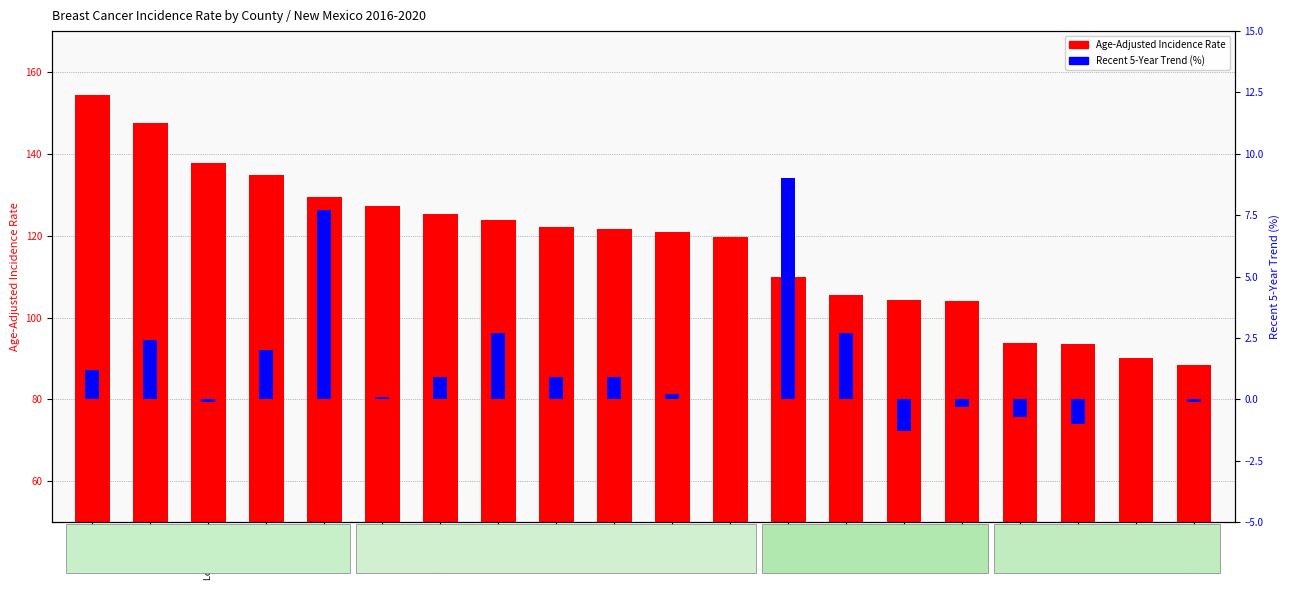

Reading left to right, transcribe all the data shown in this chart.

Union=154.4	Torrance=147.6	Los Alamos=137.7	Quay=134.8	Santa Fe=129.4	Sandoval=127.3	Bernalillo=125.2	Dona Ana=123.9	Luna=122.1	Socorro=121.7	Valencia=120.8	Mora=119.8	Eddy=109.8	Lincoln=105.5	Sierra=104.3	Otero=104.1	Taos=93.8	Chaves=93.6	Lea=90.1	Rio Arriba=88.4